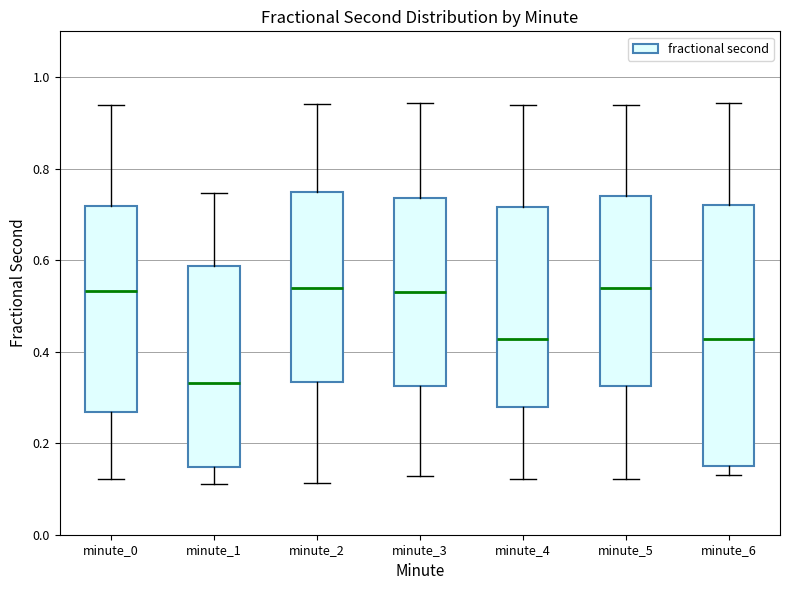

Reading left to right, read every box against the y-axis: the position of its median line, the range the box covers, and the ends of its whiskers. The values are not printed on the chart, so give them approximately, as read against the axis.

minute_0: median 0.54, box 0.26 to 0.72, whiskers 0.12 to 0.94
minute_1: median 0.34, box 0.14 to 0.58, whiskers 0.12 to 0.74
minute_2: median 0.54, box 0.34 to 0.74, whiskers 0.12 to 0.94
minute_3: median 0.54, box 0.32 to 0.74, whiskers 0.12 to 0.94
minute_4: median 0.42, box 0.28 to 0.72, whiskers 0.12 to 0.94
minute_5: median 0.54, box 0.32 to 0.74, whiskers 0.12 to 0.94
minute_6: median 0.42, box 0.16 to 0.72, whiskers 0.14 to 0.94